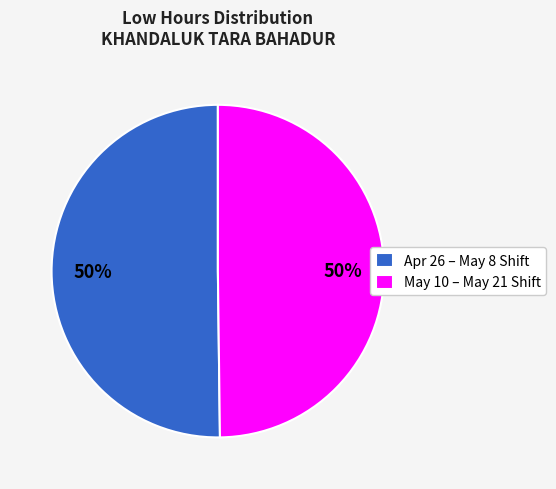

To the nearest percent, what portion does May 10 – May 21 Shift represent?

50%